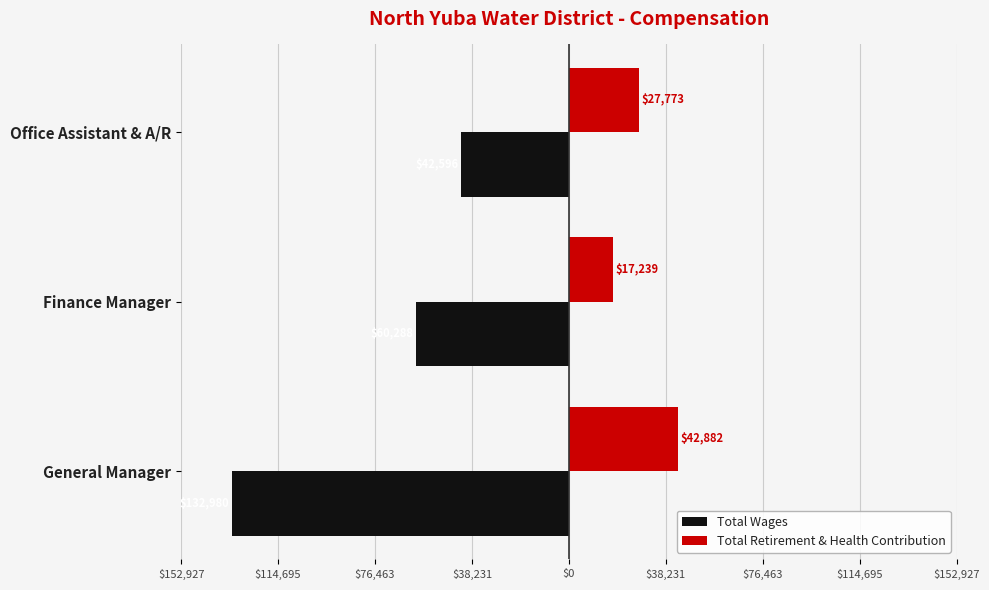

What are all the series names shown in the legend?

Total Wages, Total Retirement & Health Contribution